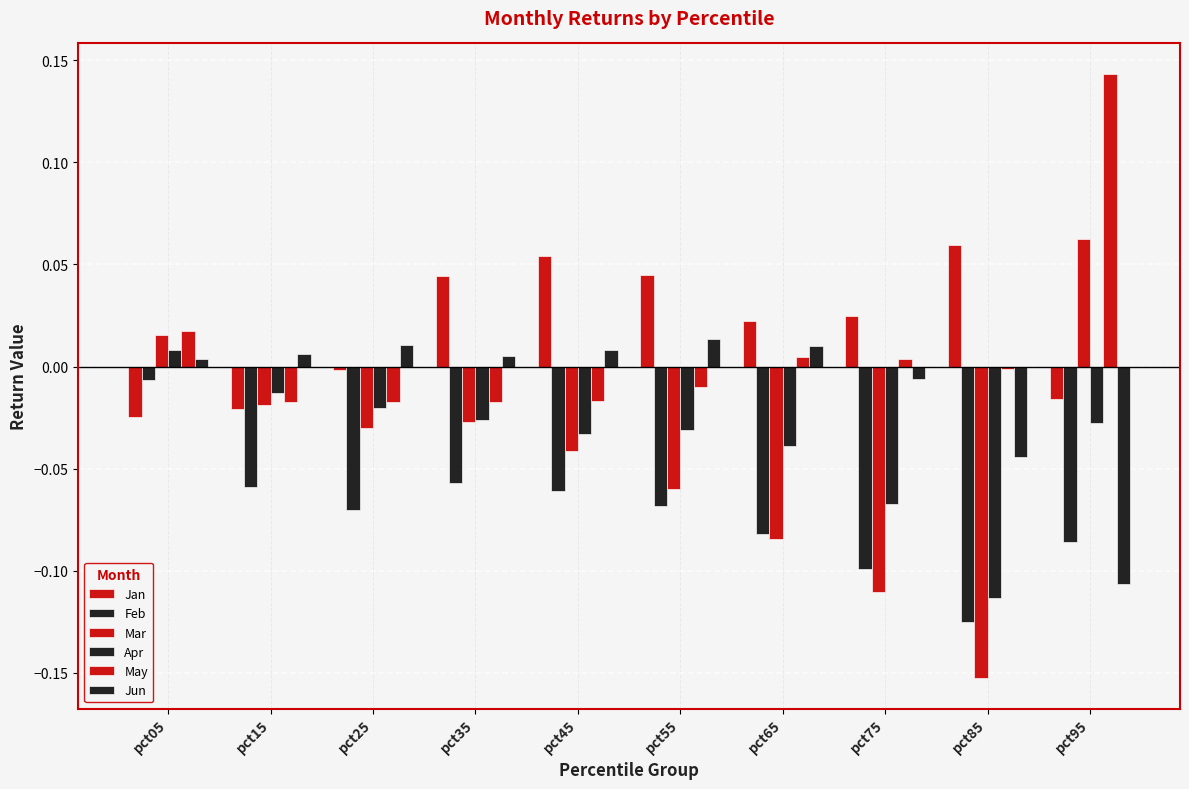

Count the number of categories in the chart.

10